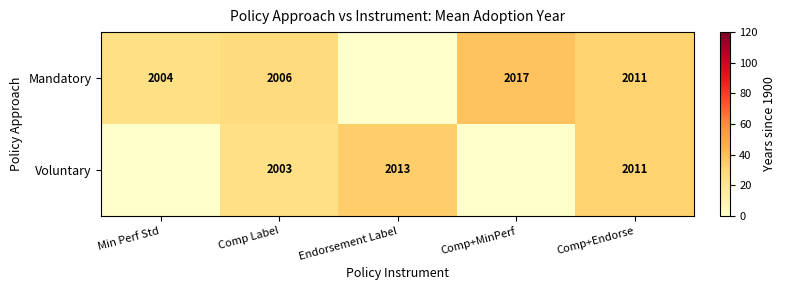

What is the difference between the Mandatory values at Min Perf Std and Comp+MinPerf?

13